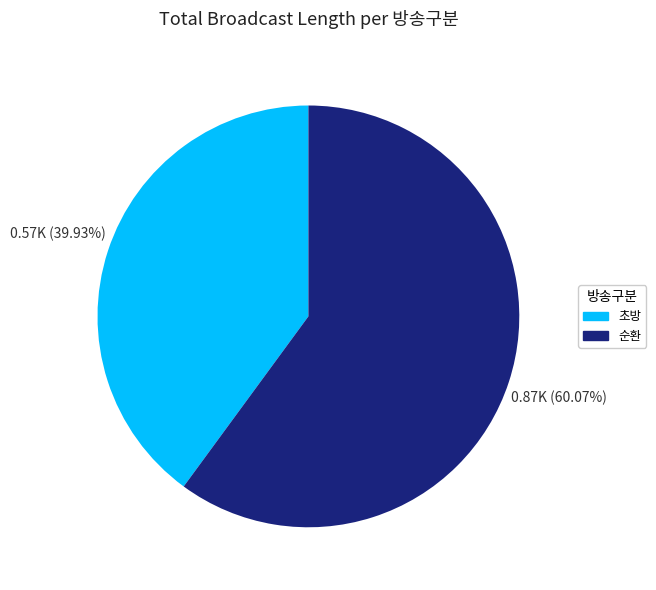

Does any single category account for the majority?

Yes